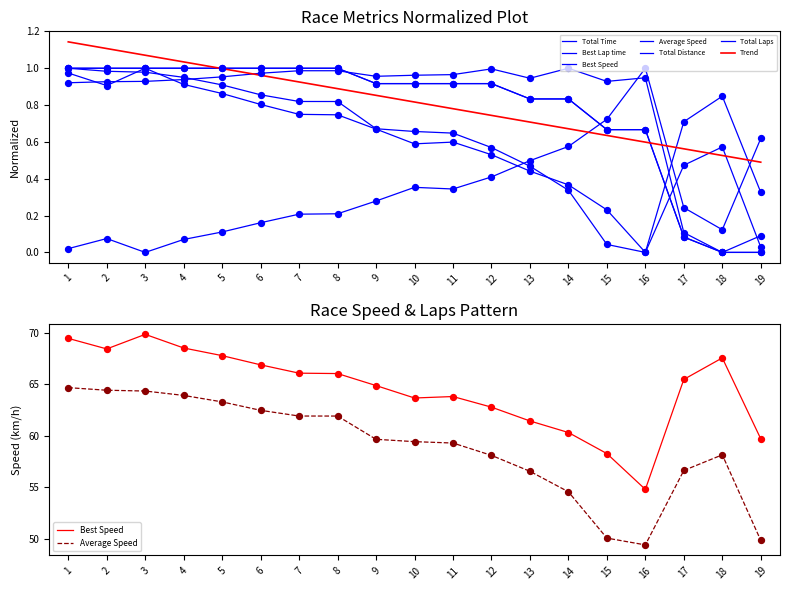

What are all the series names shown in the legend?

Total Laps, Total Time, Best Lap time, Best Speed, Average Speed, Total Distance